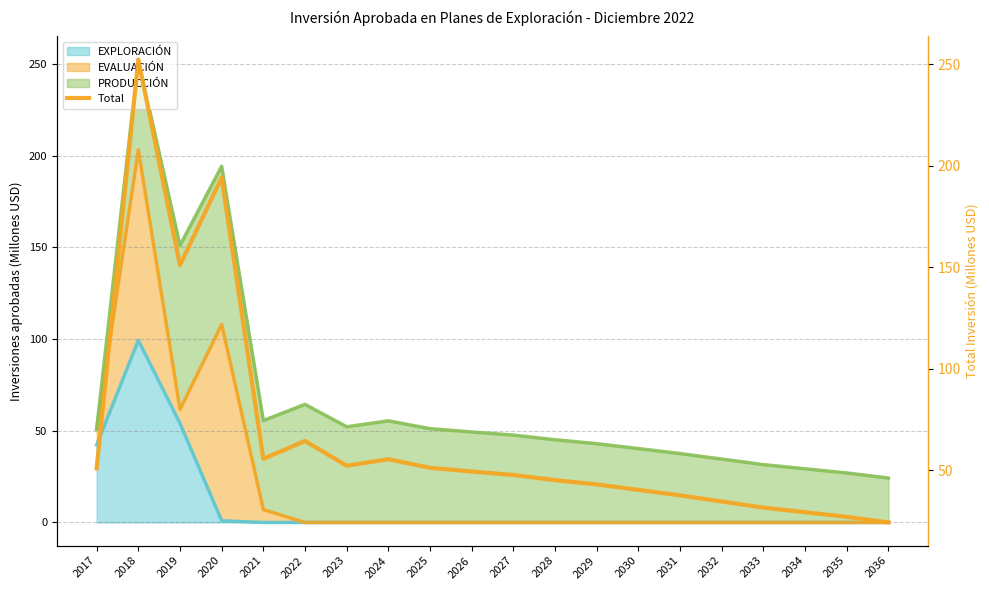

At how many categories does at least one series exceed 210?

1